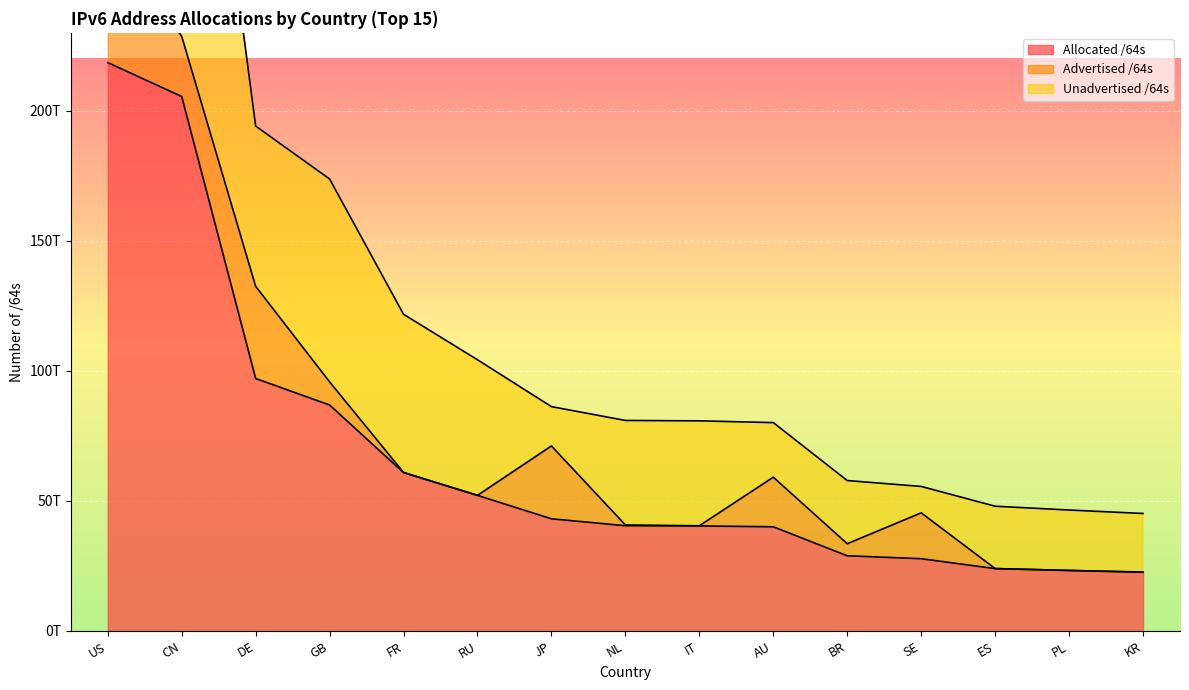

What is the minimum value shown in the chart?

4296146944